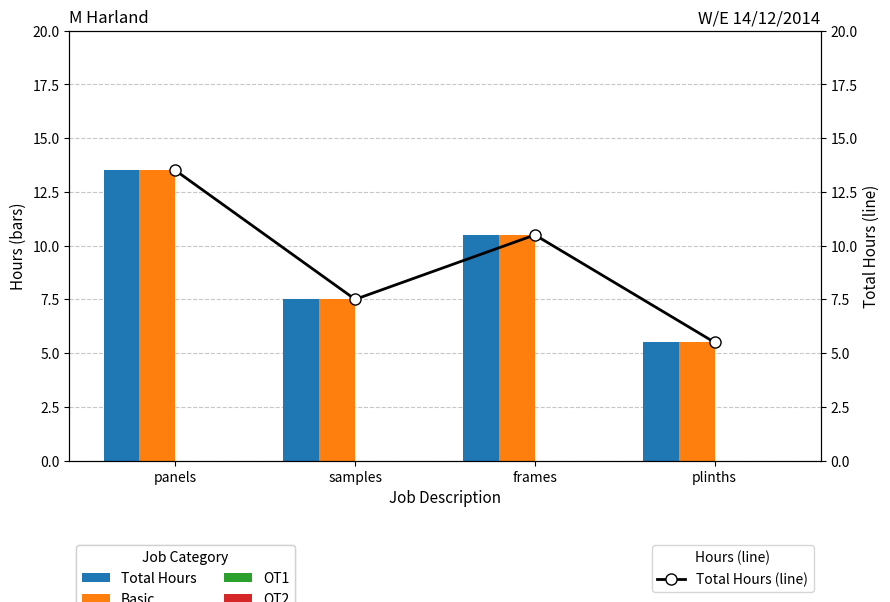

At which label is Total Hours closest to 9?

samples